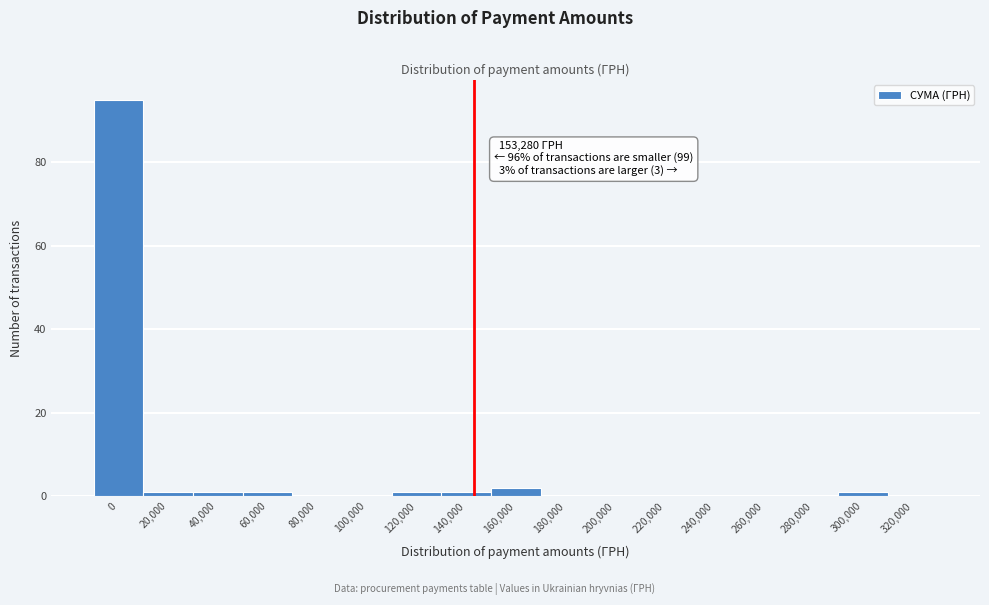

Reading left to right, what are all the values shown in this chart?

0=95	20,000=1	40,000=1	60,000=1	80,000=0	100,000=0	120,000=1	140,000=1	160,000=2	180,000=0	200,000=0	220,000=0	240,000=0	260,000=0	280,000=0	300,000=1	320,000=0